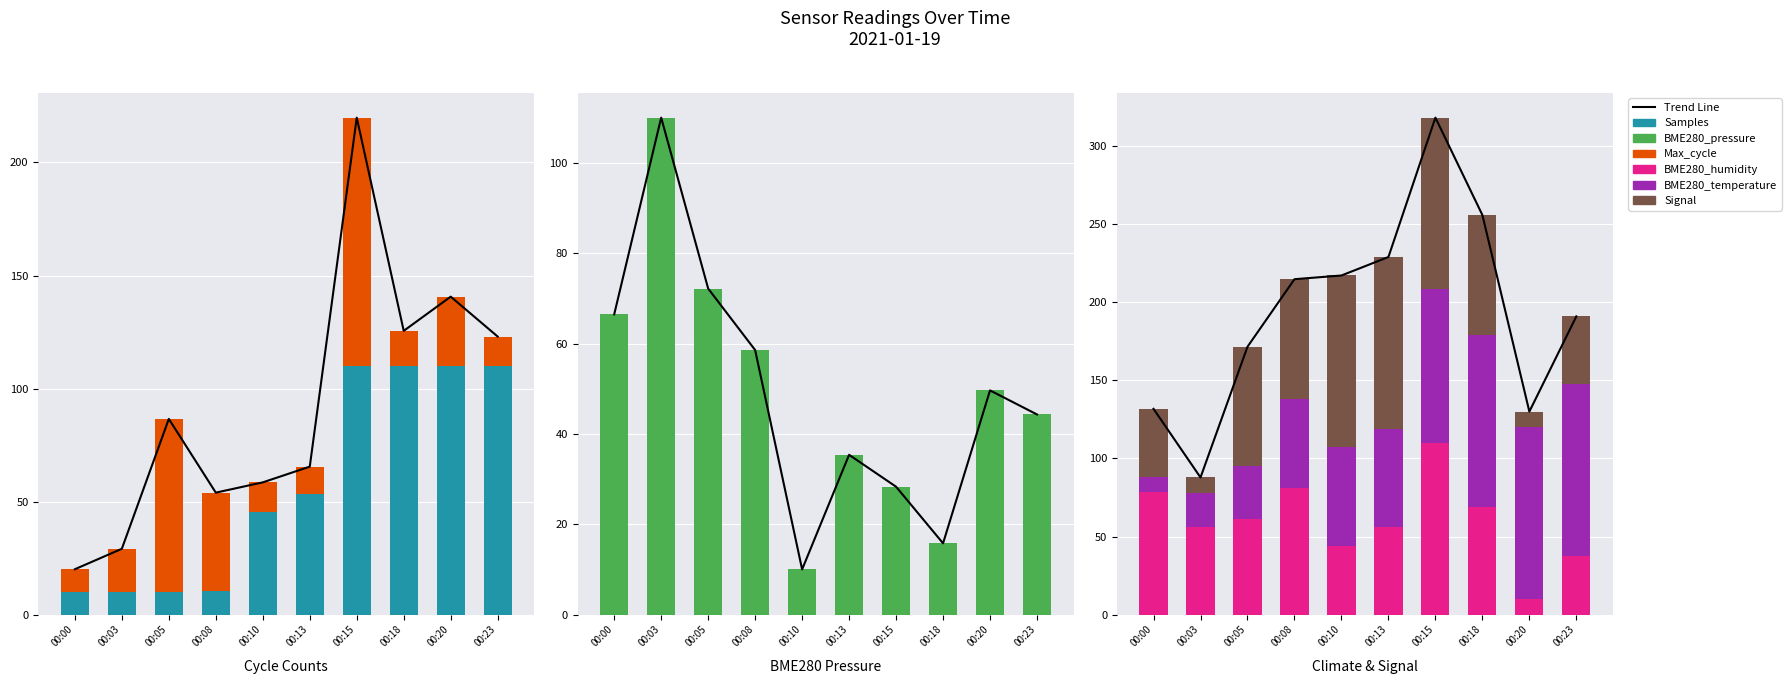

How many groups of bars are there?

10